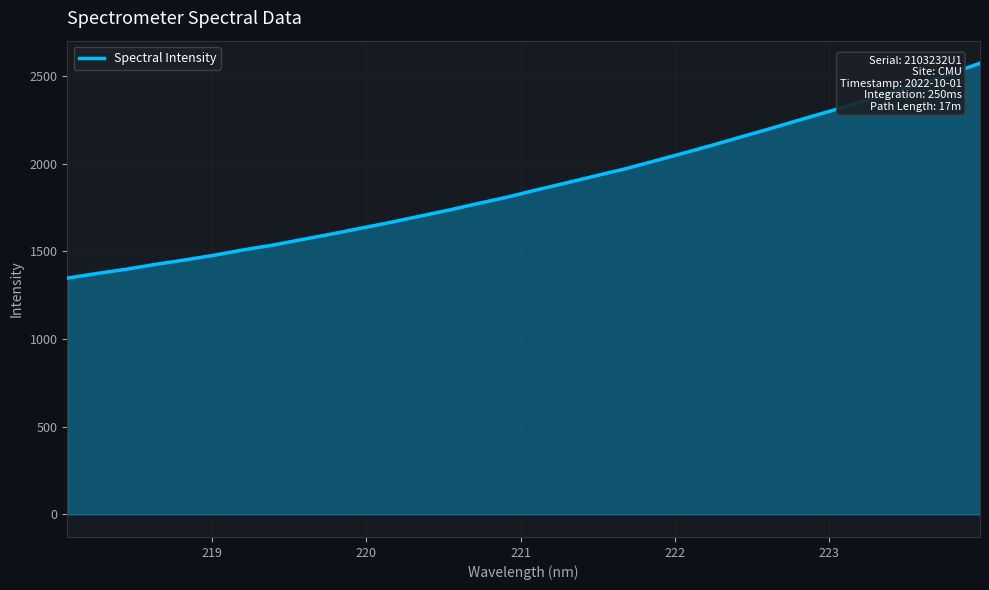

What is the greatest value displayed?

2573.7